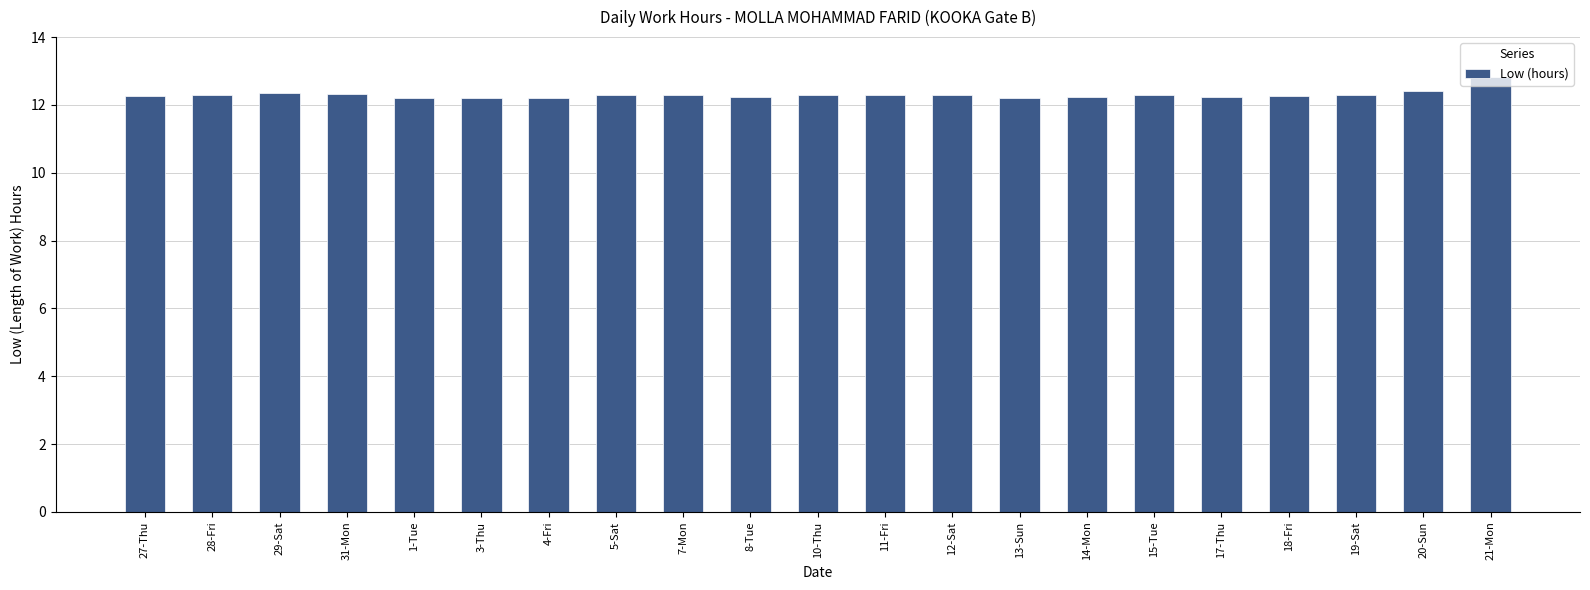

Which label corresponds to the largest value in the chart?

21-Mon